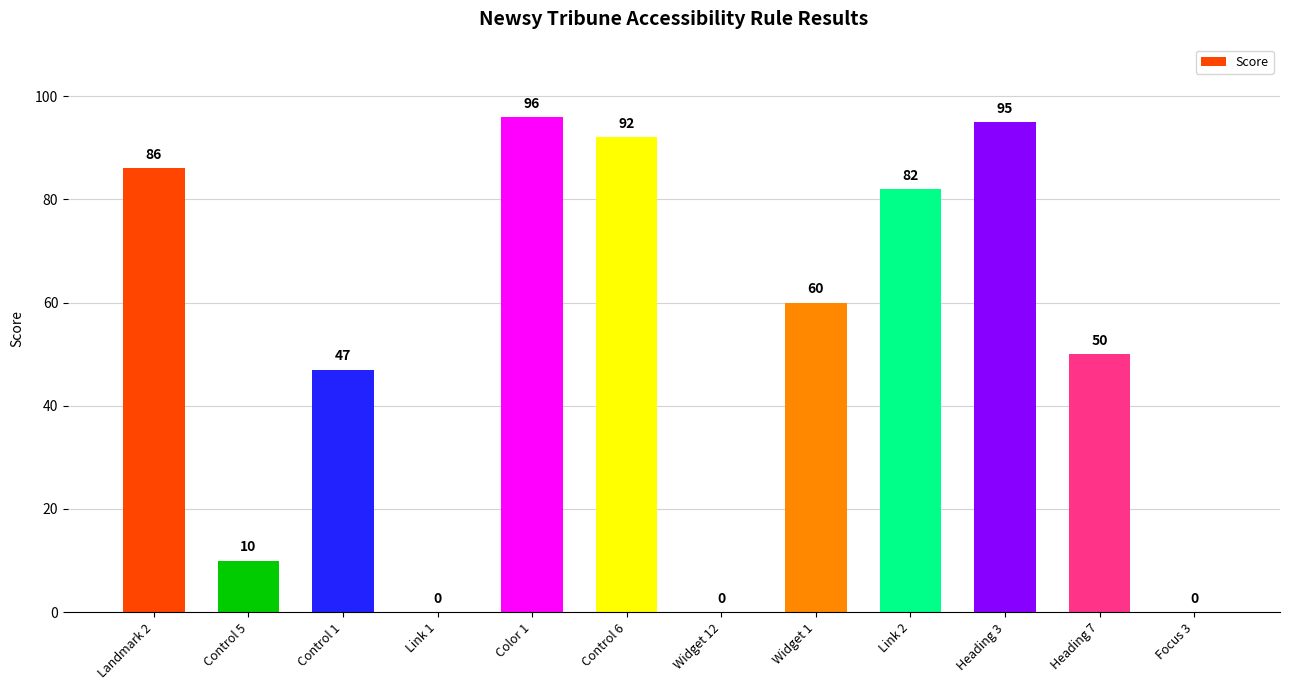

True or false: the data shows 70 at Heading 7.

False